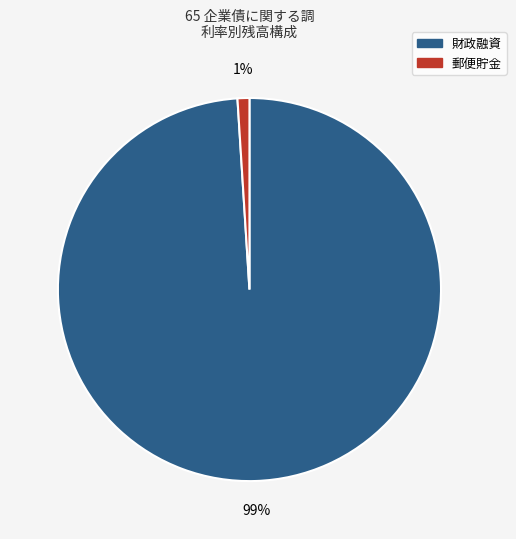

Is there any slice that represents more than half of the pie?

Yes